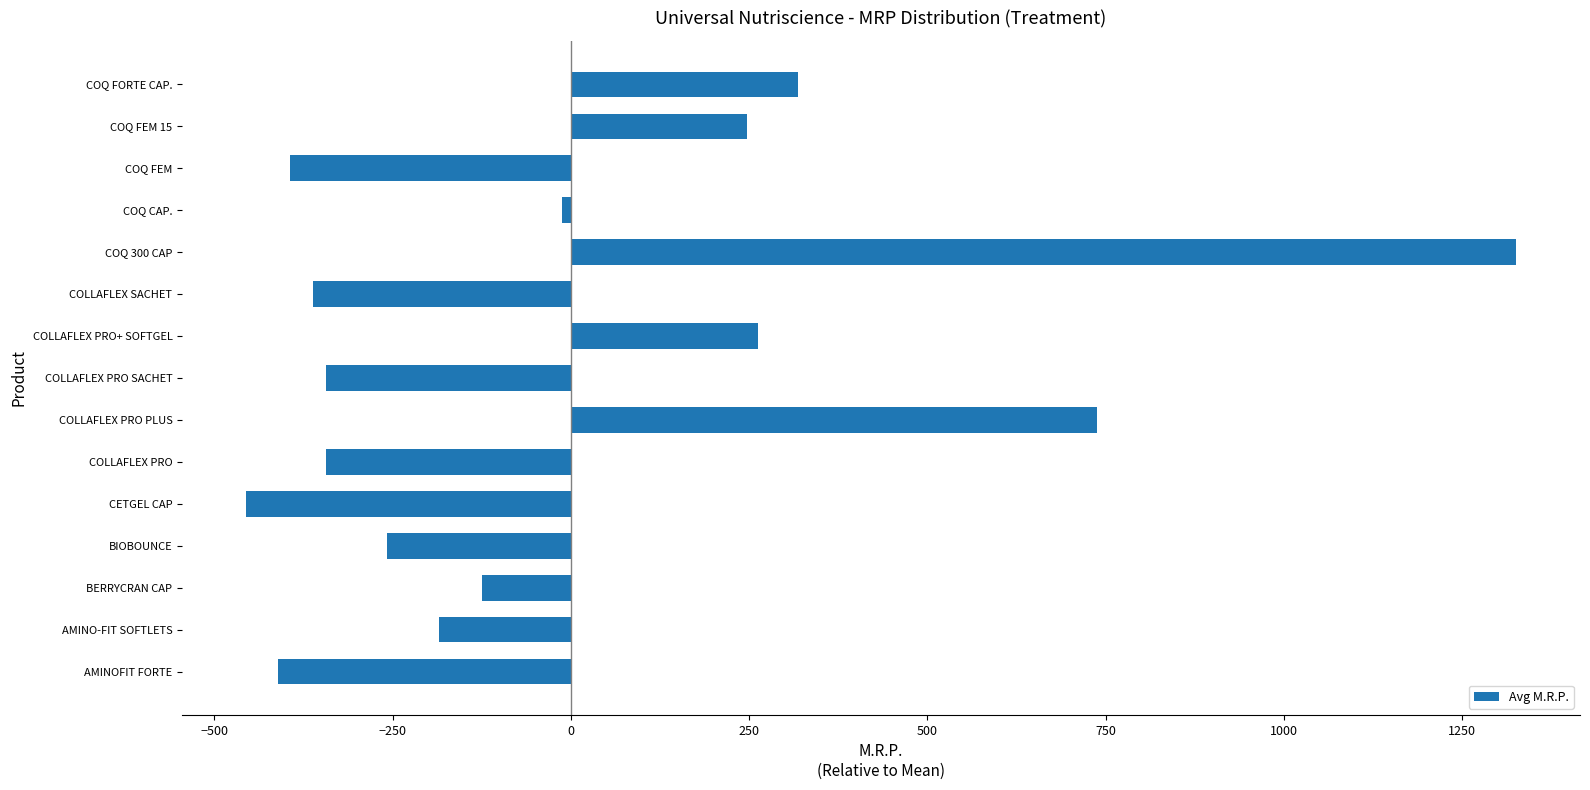

Is it true that the value at AMINOFIT FORTE is -676.0?

False